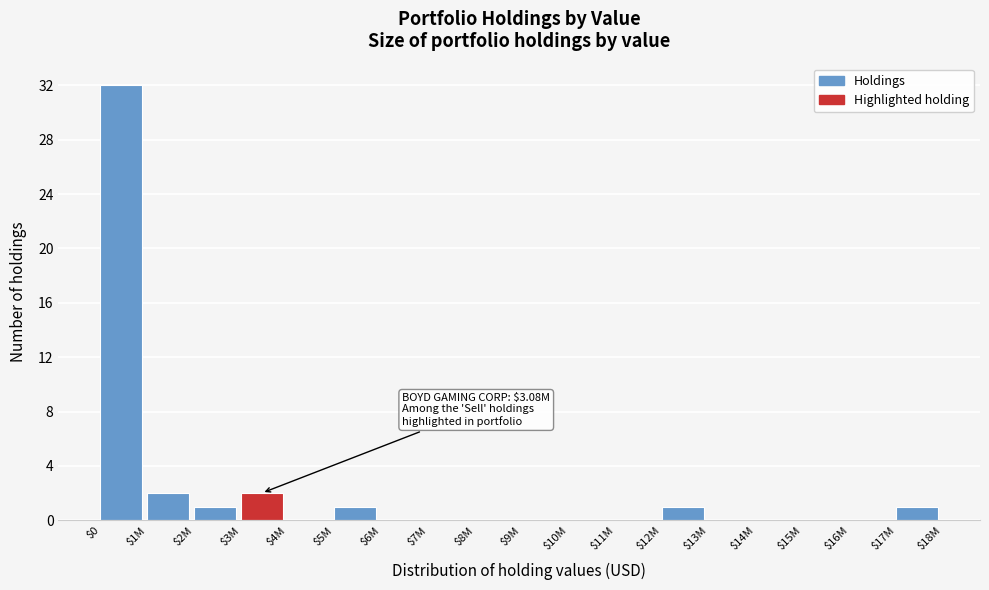

The value at $6M is 0. True or false?

True